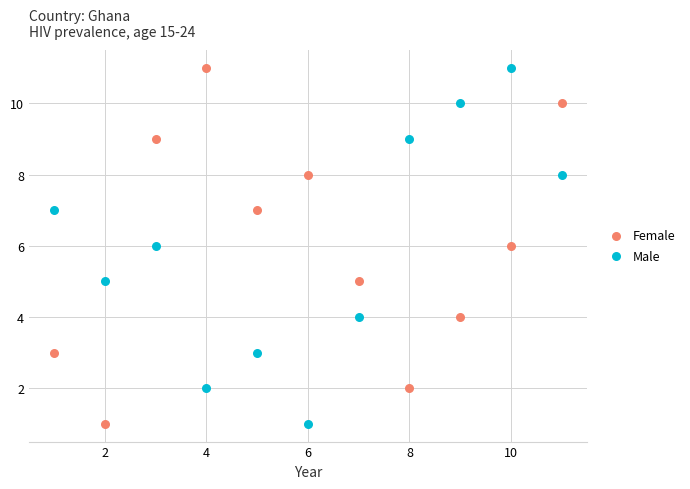

What are all the series names shown in the legend?

Female, Male